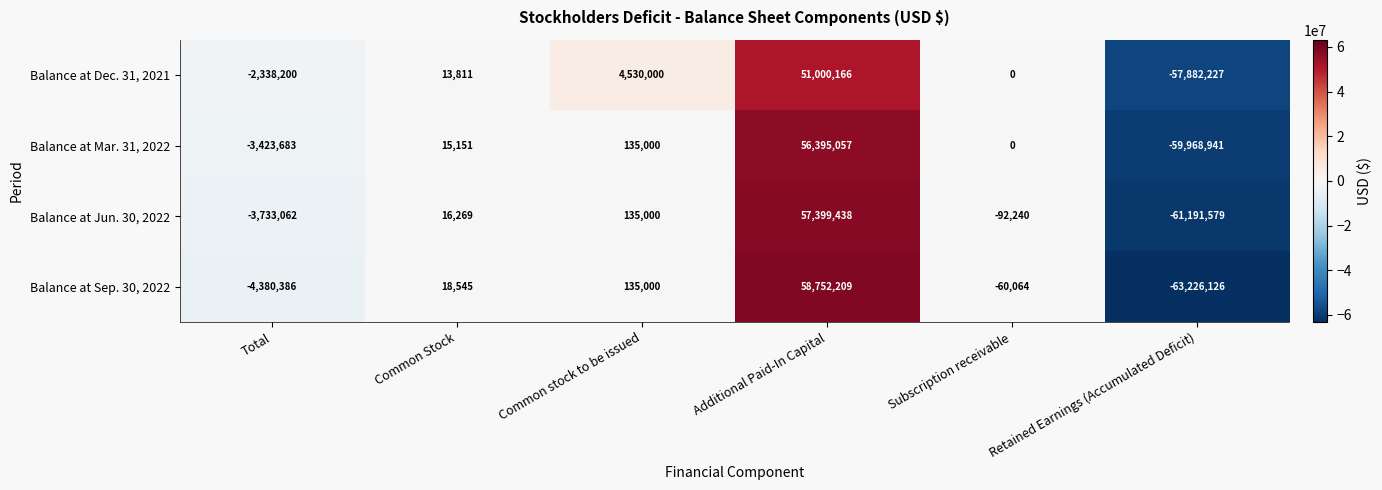

True or false: Balance at Jun. 30, 2022 has a value of -92240 at Subscription receivable.

True